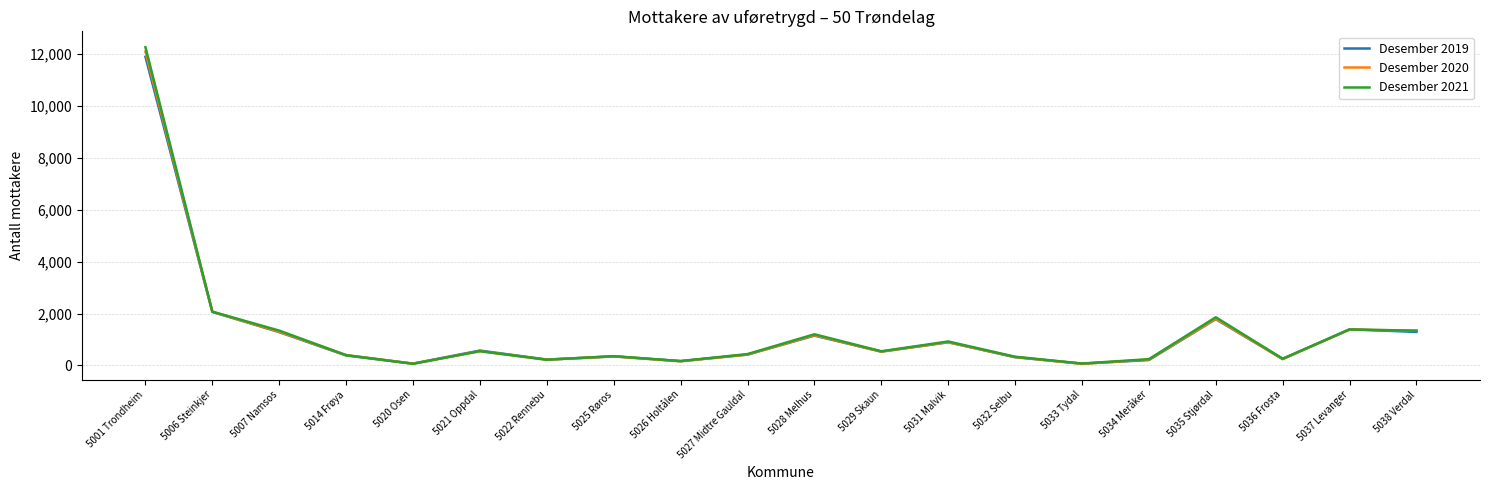

In Desember 2019, how many points are lower than both neighbors (excluding endpoints)?

6